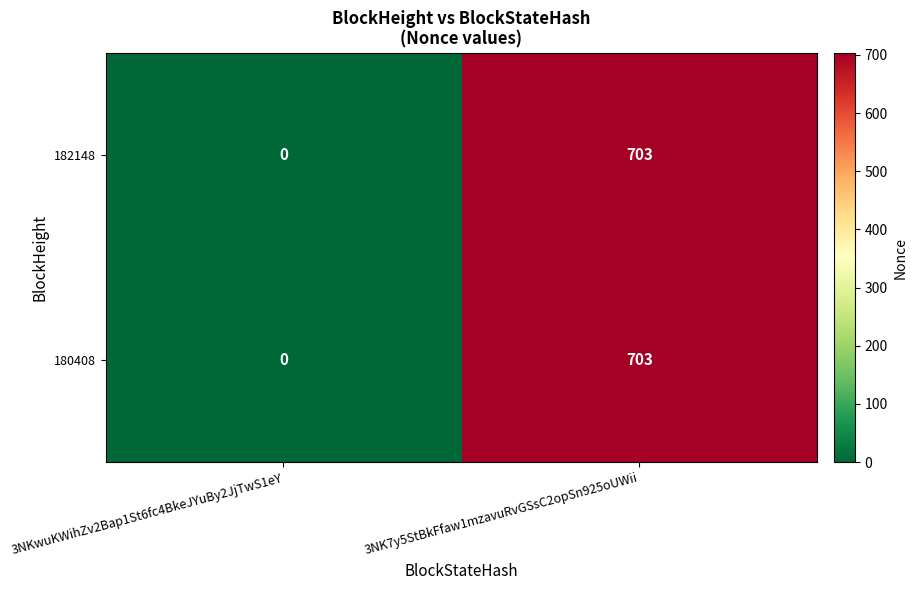

Is it true that 180408 equals -215 at 3NKwuKWihZv2Bap1St6fc4BkeJYuBy2JjTwS1eY?

False